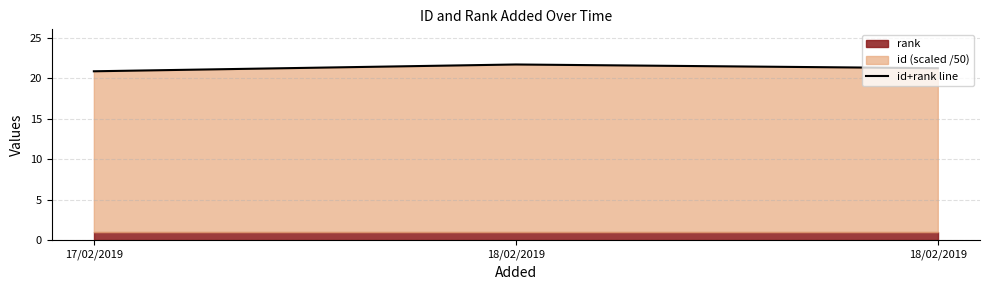

What is the value of the 2nd point from the left?

21.7